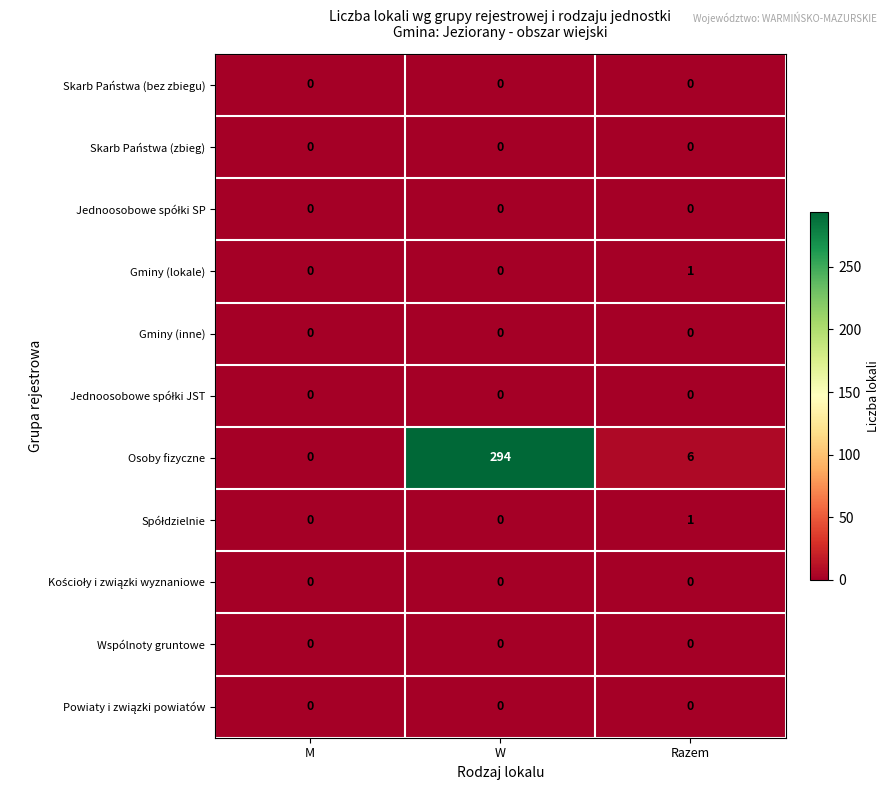

Which series has the largest range (max minus min)?

Osoby fizyczne